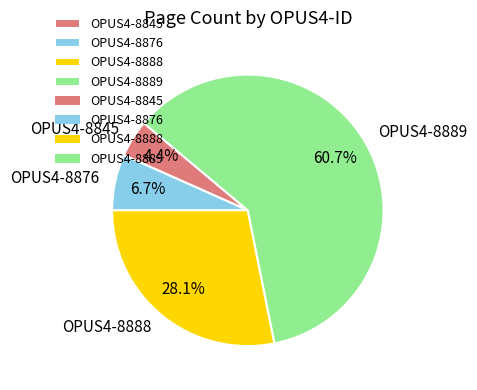

Which slice is the smallest?

OPUS4-8845